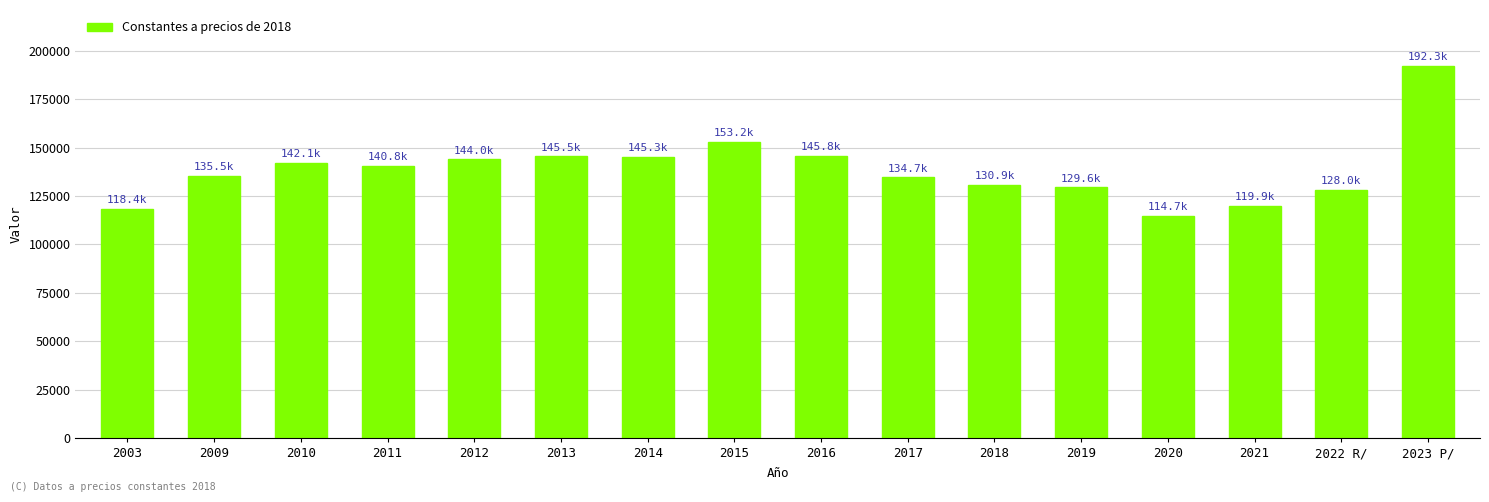

The value at 2018 is 26315.3. True or false?

False